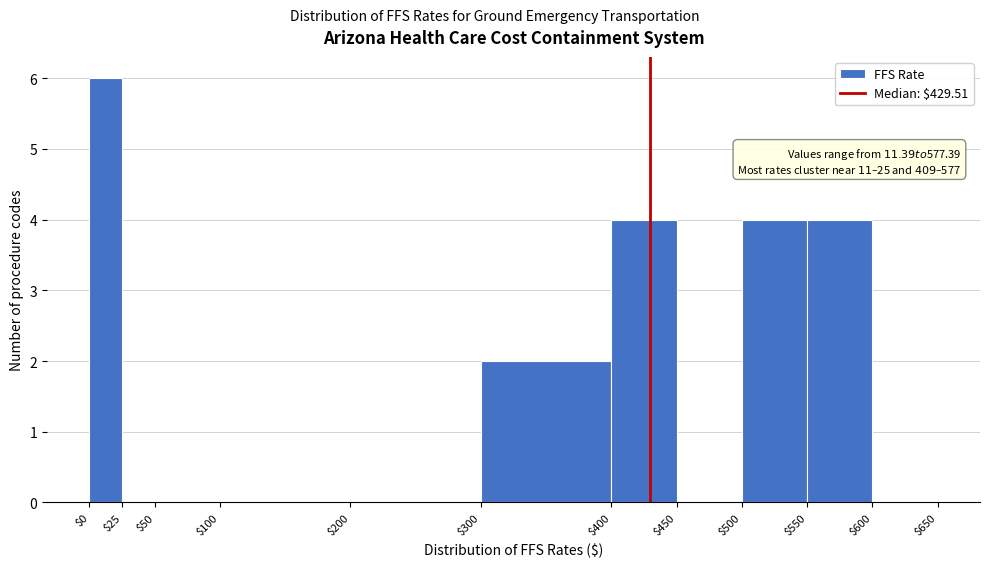

Which range on the x-axis has the tallest bar?

$0 to $25